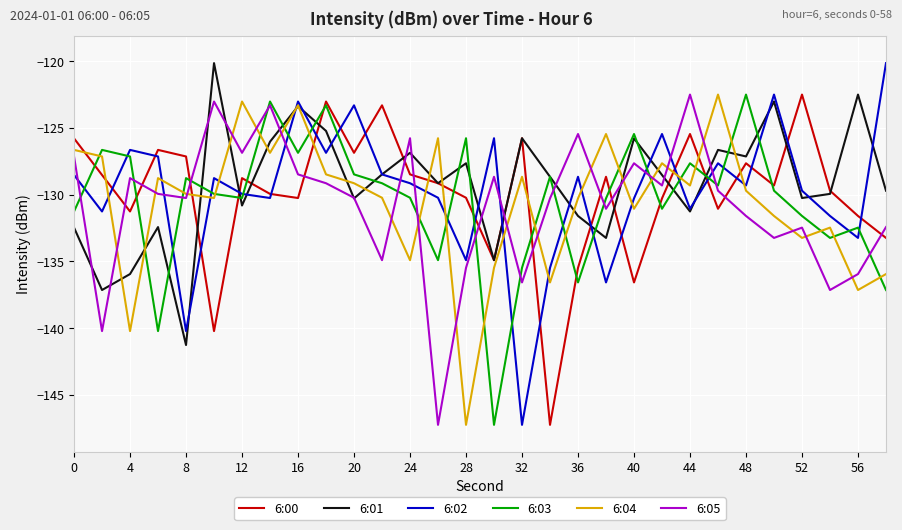

How many times do 6:05 and 6:00 cross each other?

13